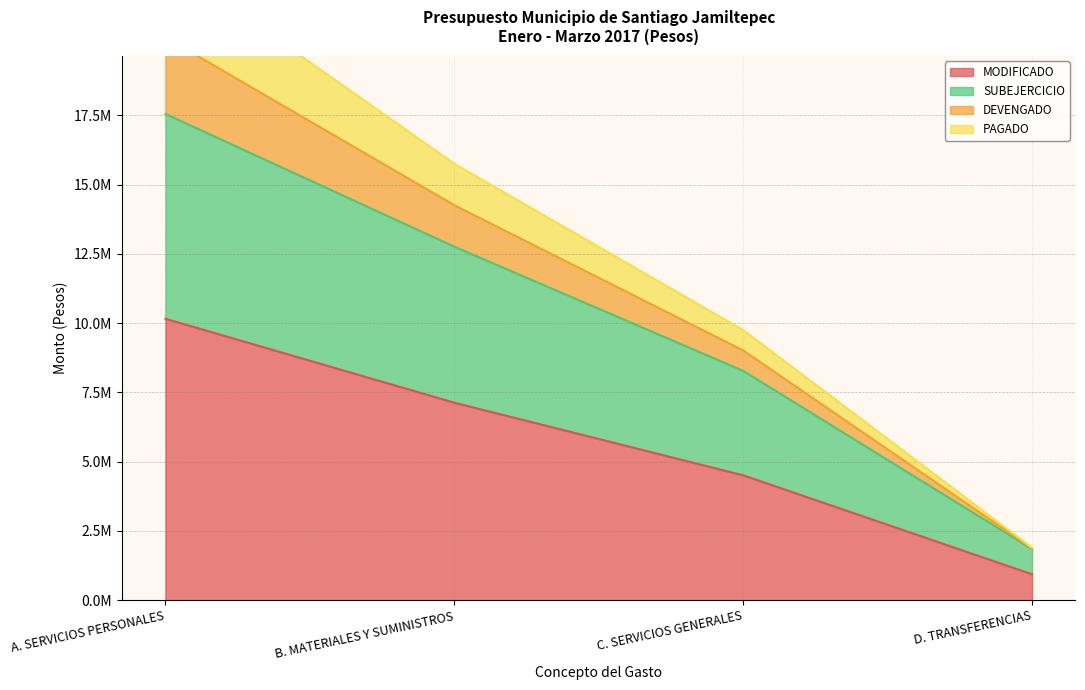

What is the maximum value shown in the chart?

23079000.0